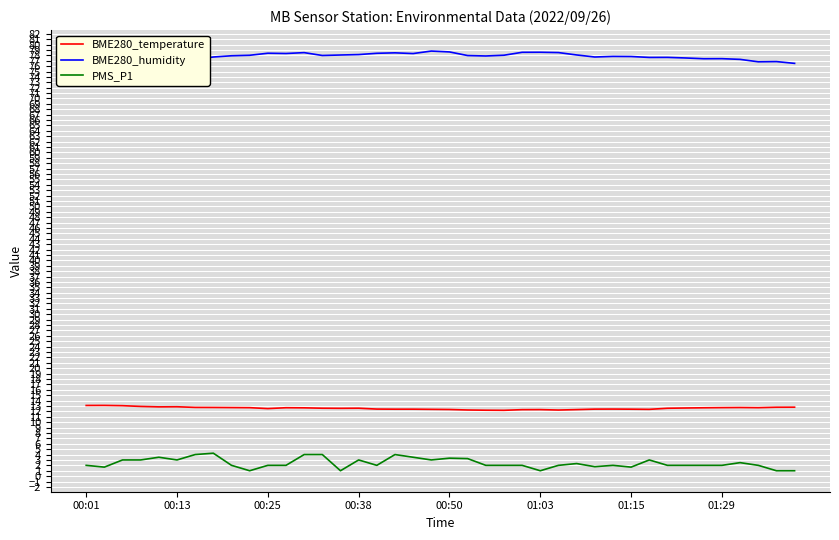

What is the smallest value displayed?

1.0